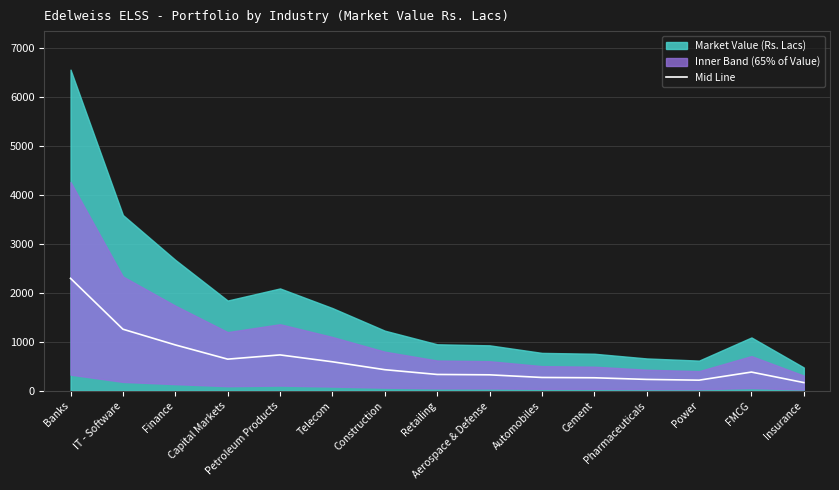

What value does the data have at Aerospace & Defense?

324.5